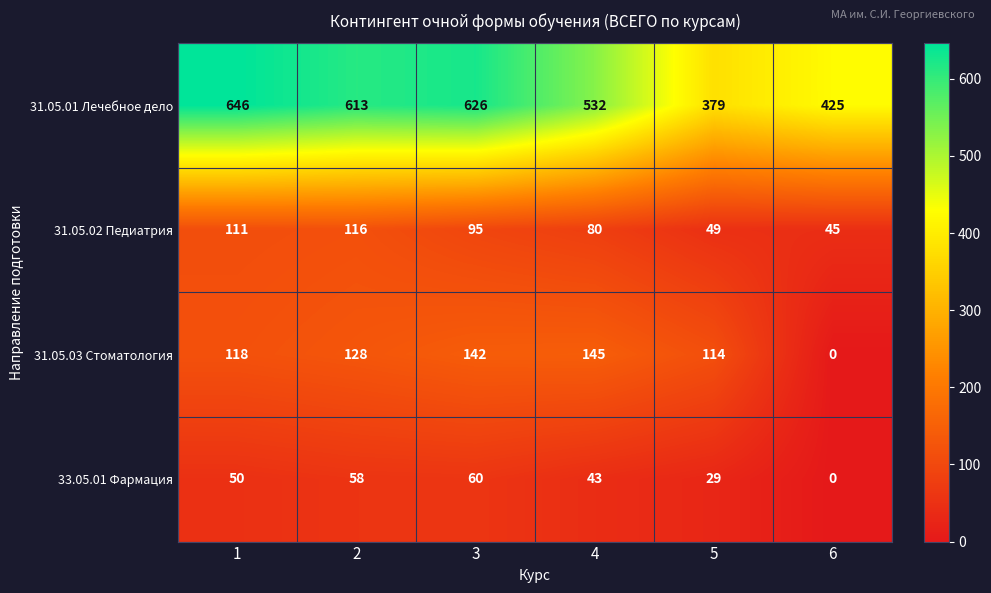

What value does the 31.05.02 Педиатрия series have at 2, to the nearest 10?

120